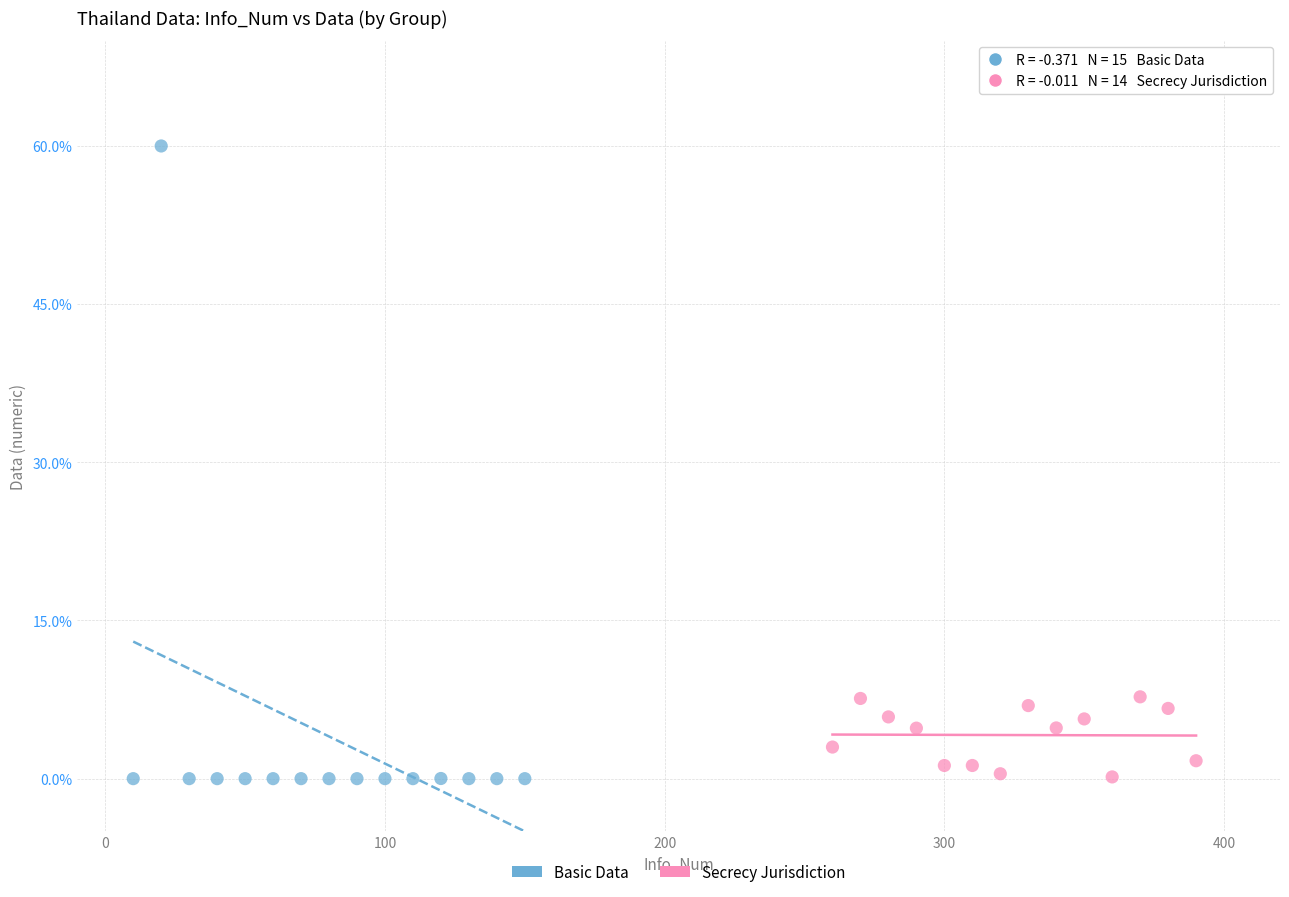

Which series reaches the maximum Y coordinate?

Basic Data